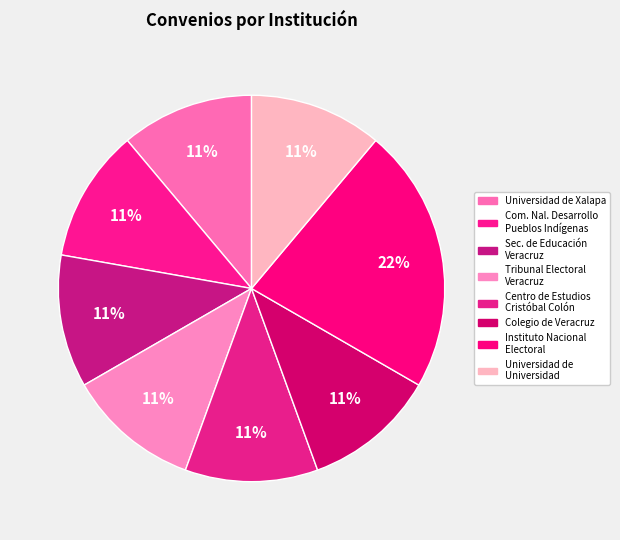

Rank the categories by value from highest to lowest.

Instituto Nacional Electoral, Universidad de Xalapa, Comisión Nacional para el Desarrollo de los Pueblos Indígenas, Secretaría de Educación del estado de Veracruz, Tribunal Electoral del estado de Veracruz, Centro de Estudios Cristóbal Colón, Colegio de Veracruz, Universidad Veracruzana